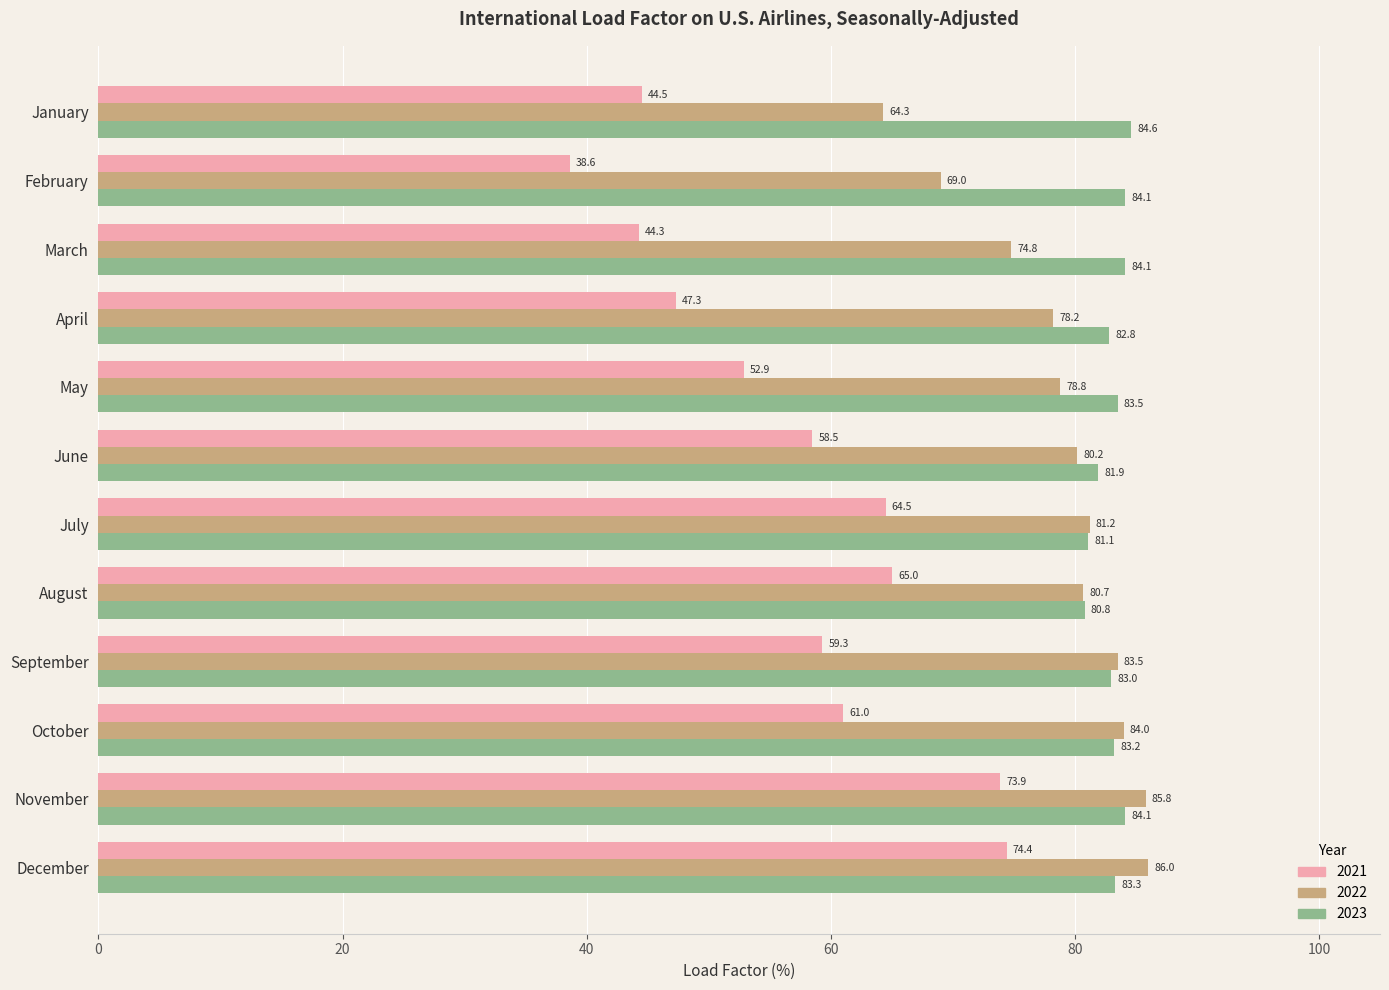

What is the difference between the 2022 values at August and December?

5.3